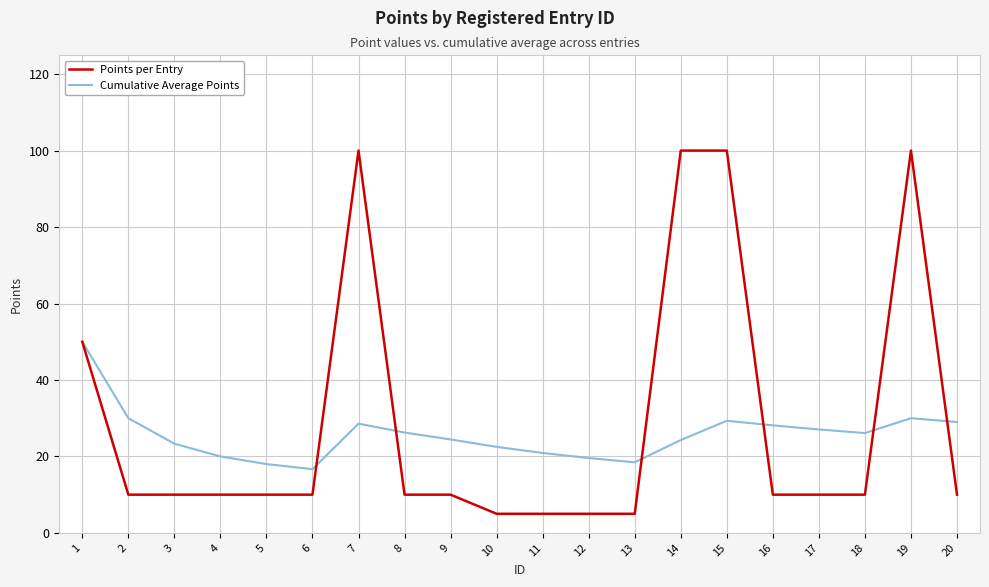

Is the value of Cumulative Average Points at 15 greater than the value of Points per Entry at 19?

No